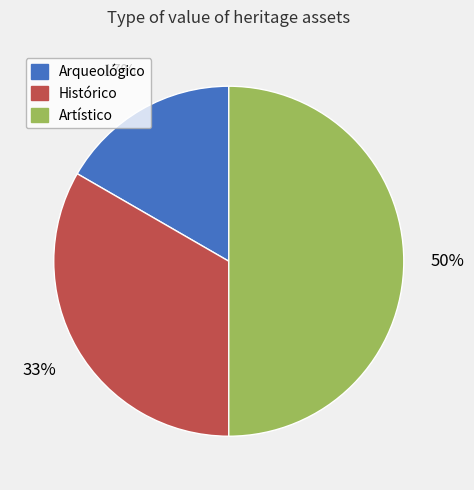

To the nearest percent, what is the difference between the Arqueológico and Artístico slice percentages?

33%